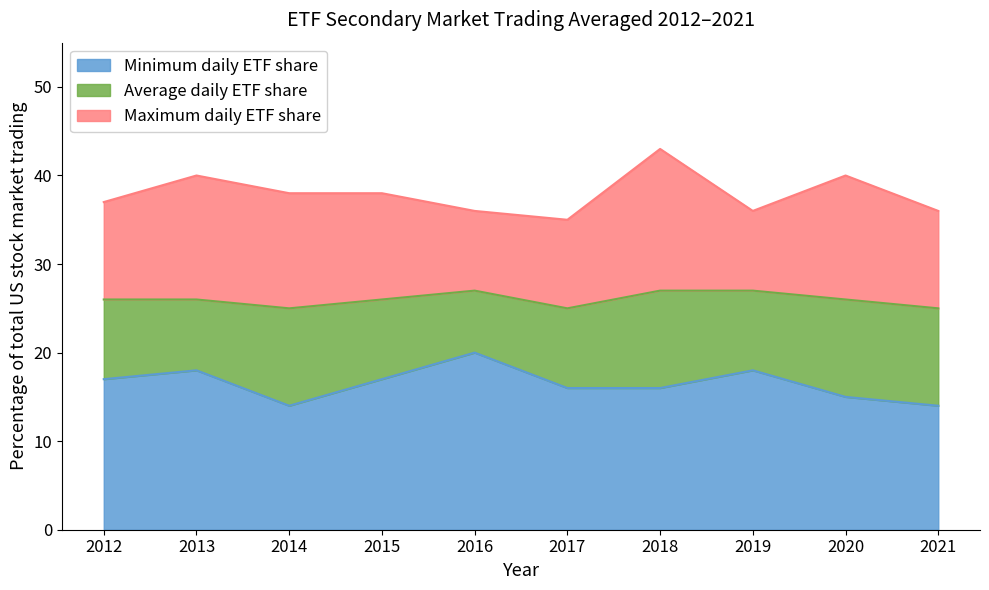

What are all the series names shown in the legend?

Minimum daily ETF share, Average daily ETF share, Maximum daily ETF share